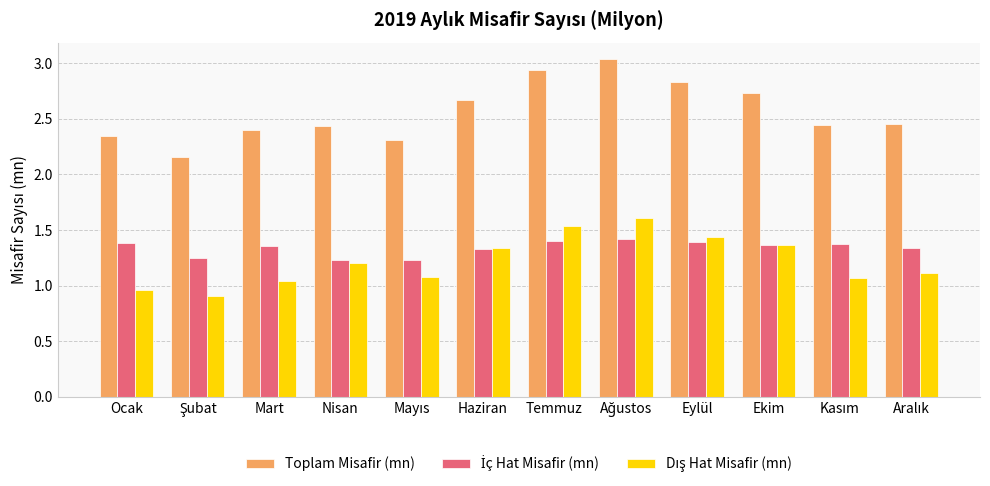

What is the average value of the Toplam Misafir (mn) series?

2.6